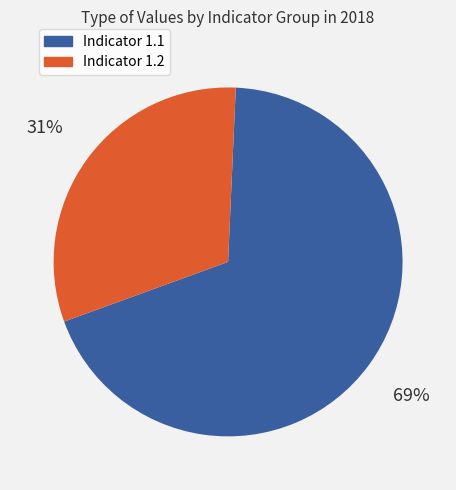

How many segments does this pie chart have?

2